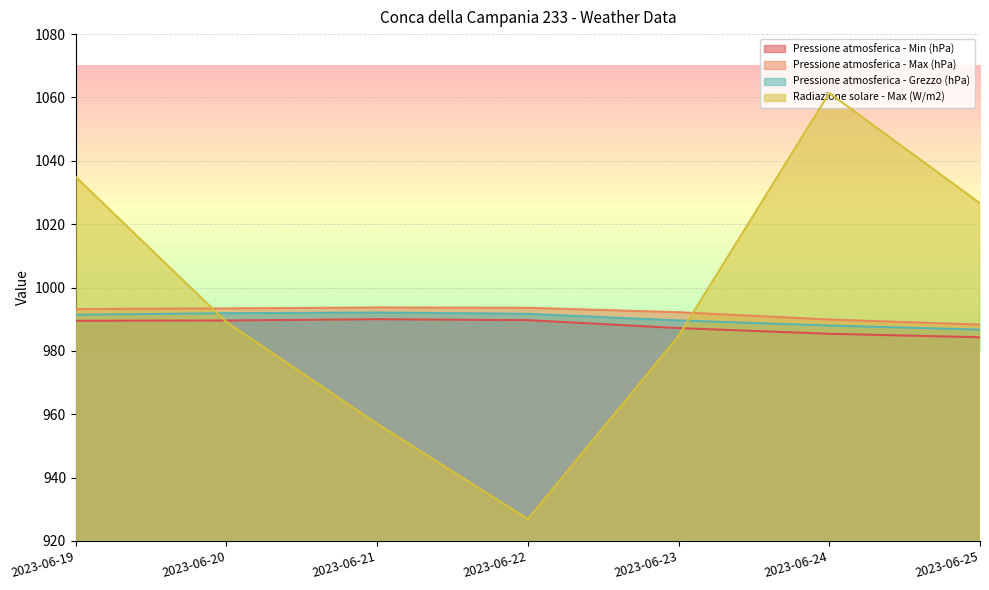

What is the sum of the Radiazione solare - Max (W/m2) values at 2023-06-25 and 2023-06-23?

2011.3